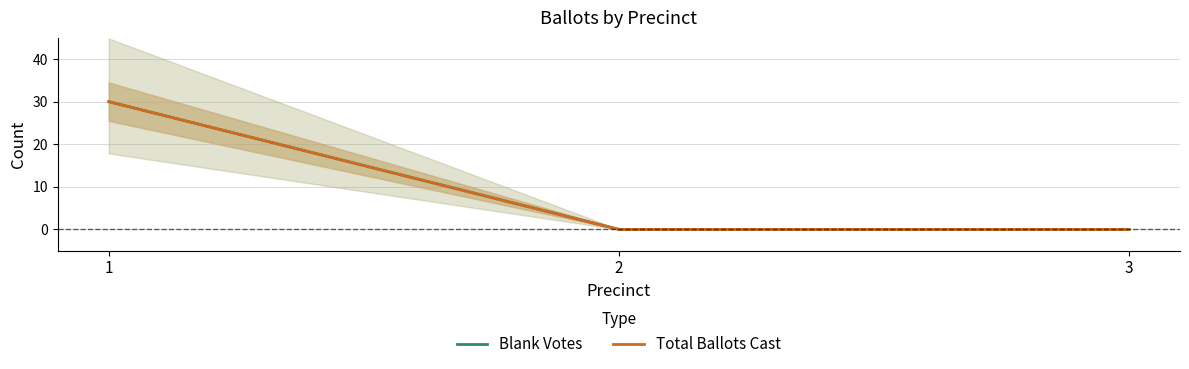

Between 2 and 3, which series saw the biggest shift?

Blank Votes